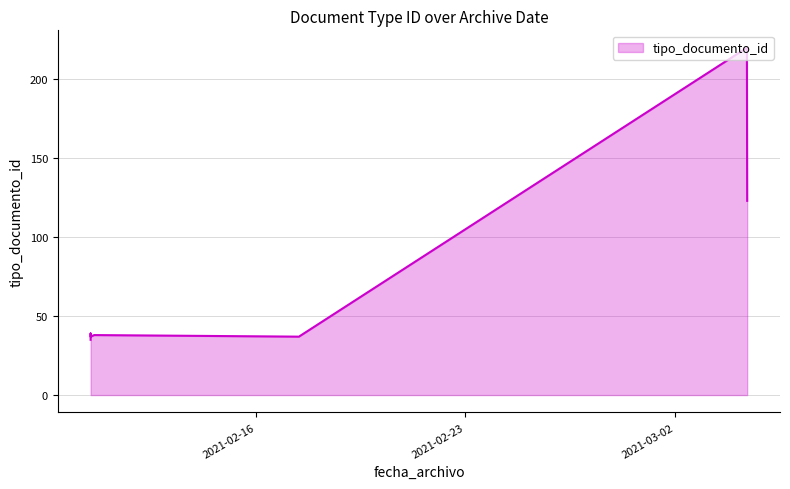

True or false: the data shows 25 at 2021-02-17 10:26:06.

False